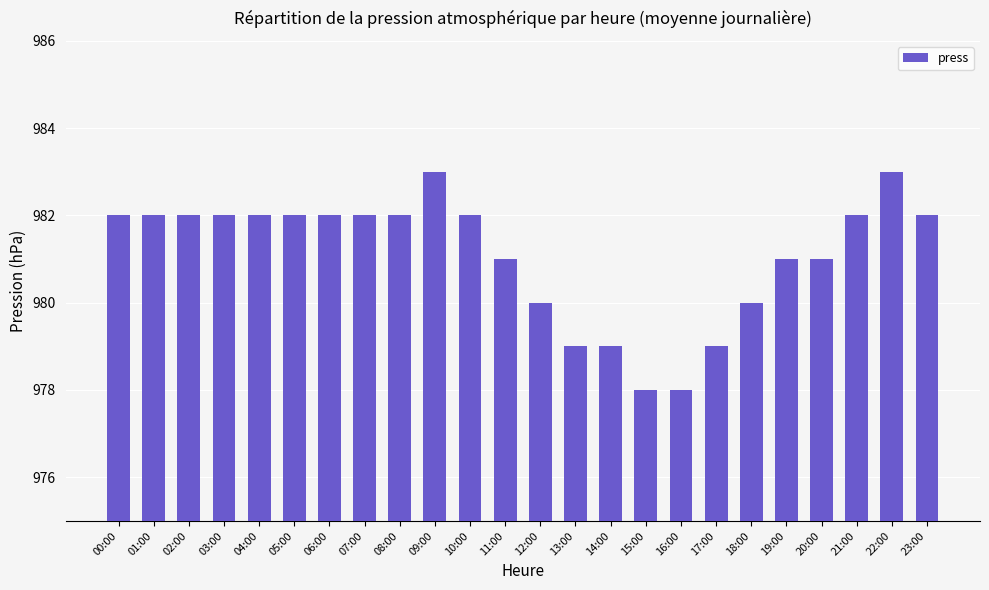

Are the bars horizontal?

No